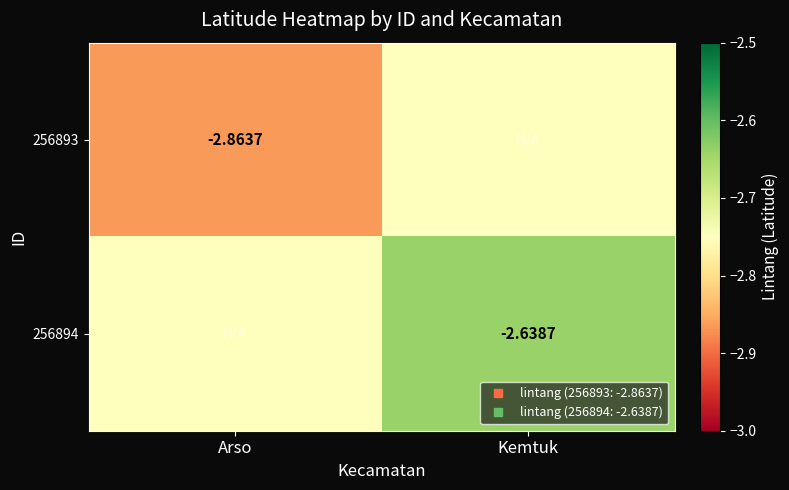

Which label corresponds to the smallest value in the chart?

Arso